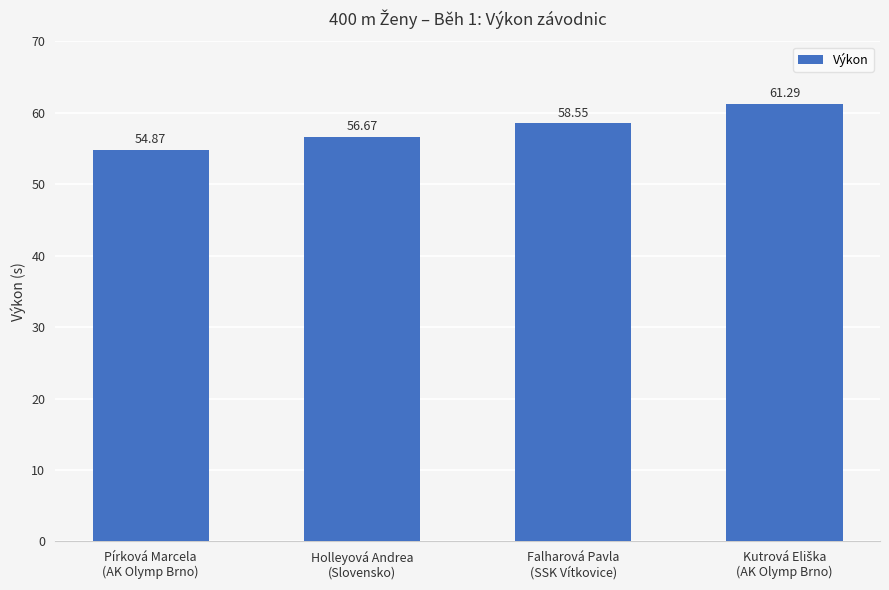

Where does the data first go above 58?

Falharová Pavla
(SSK Vítkovice)